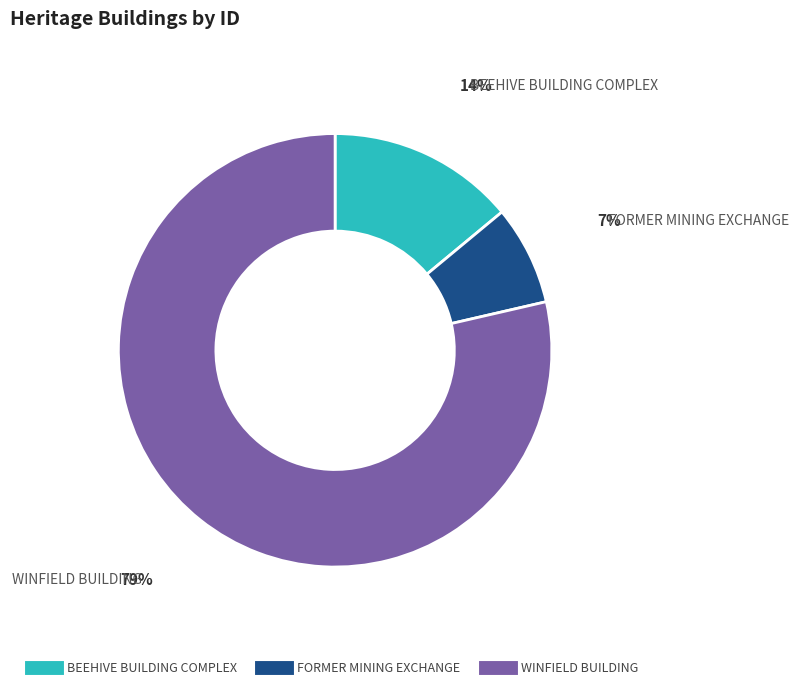

To the nearest percent, what percentage of the pie is BEEHIVE BUILDING COMPLEX?

14%